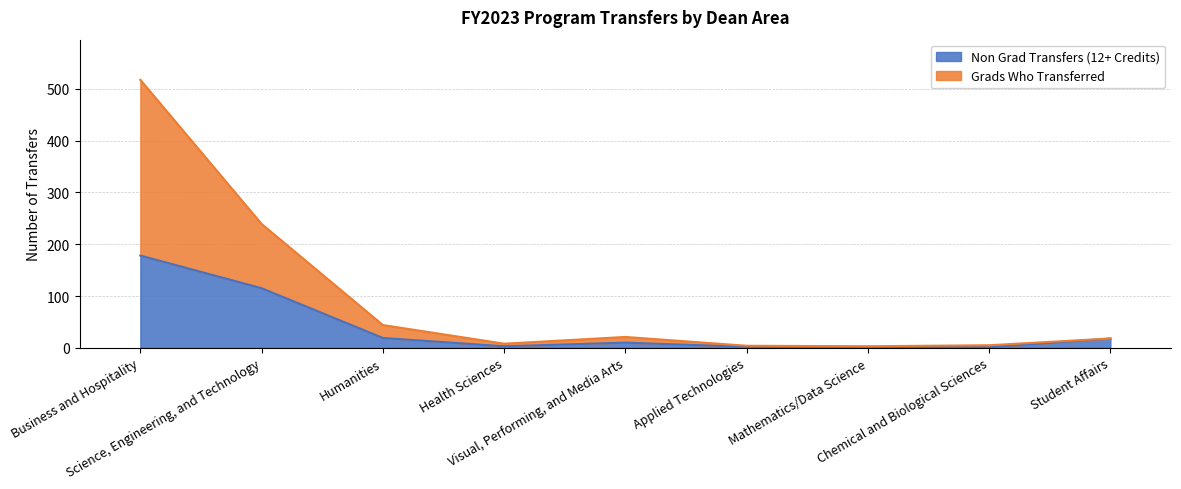

True or false: Grads Who Transferred has more than 0 interior local peaks.

True